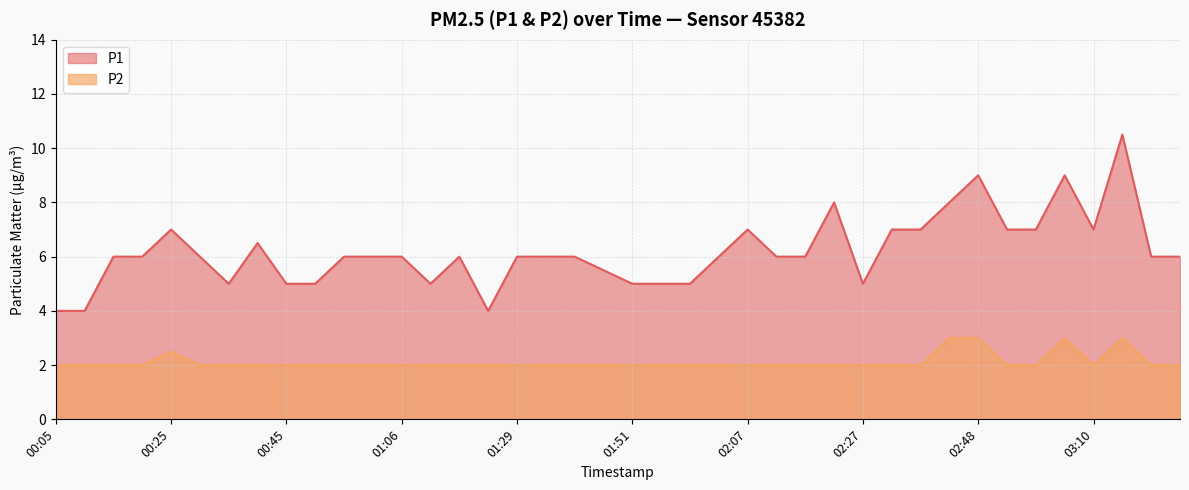

At how many categories does at least one series exceed 10?

1